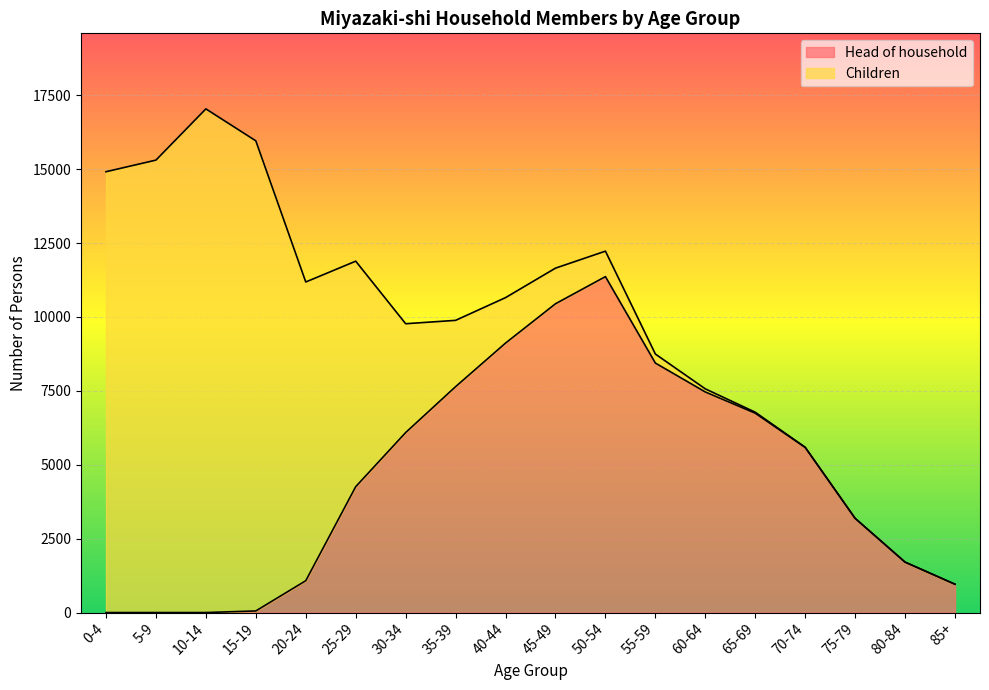

What position from the right is 85+?

1